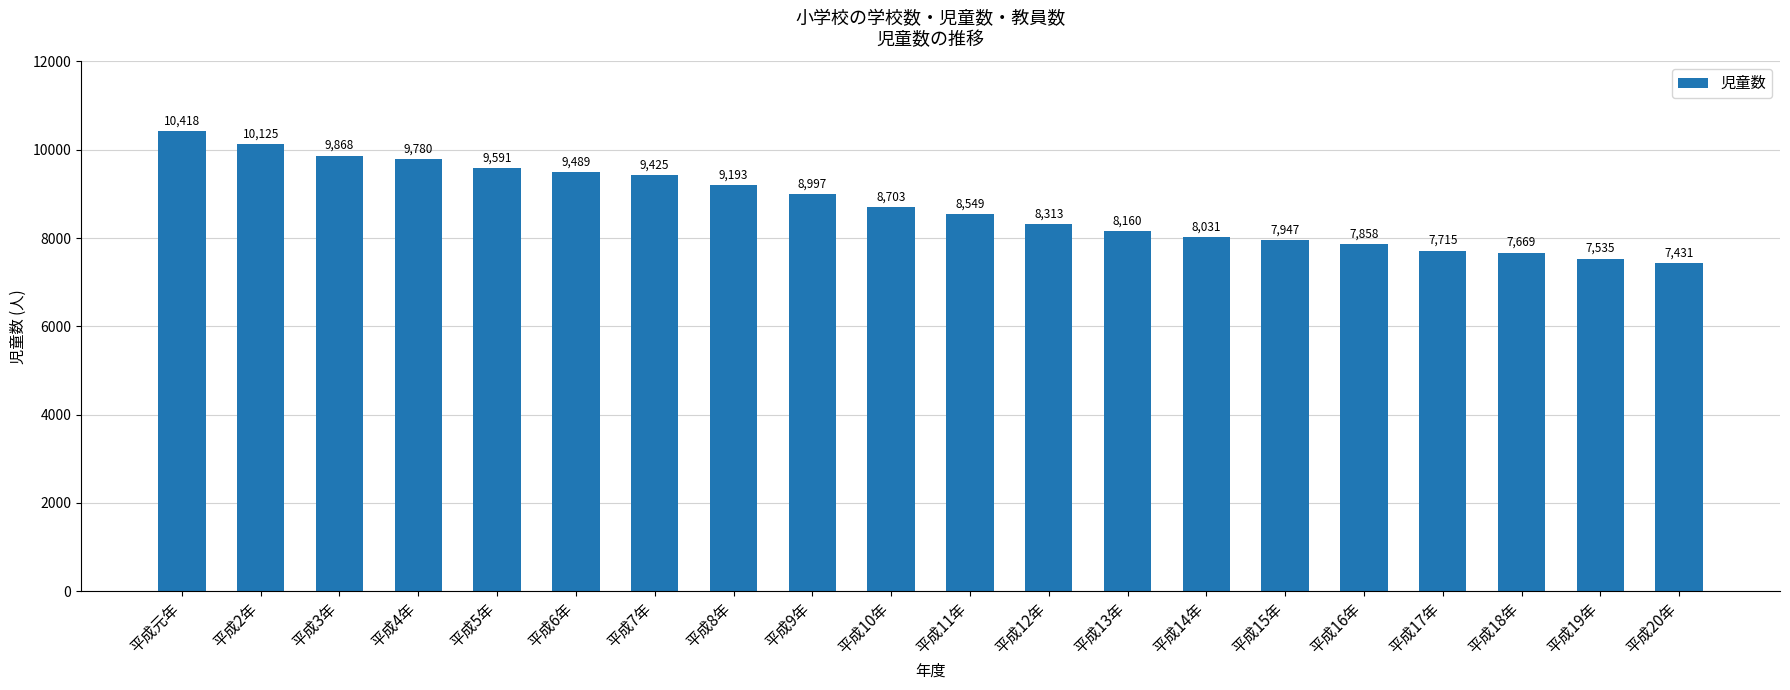

What is the label of the 19th bar from the right?

平成2年